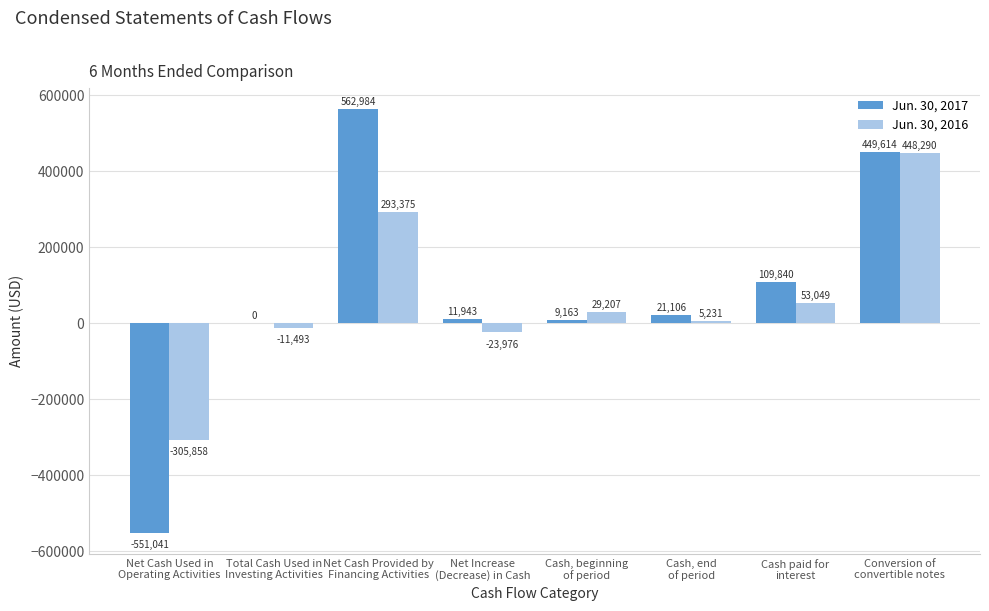

How many groups of bars are there?

8